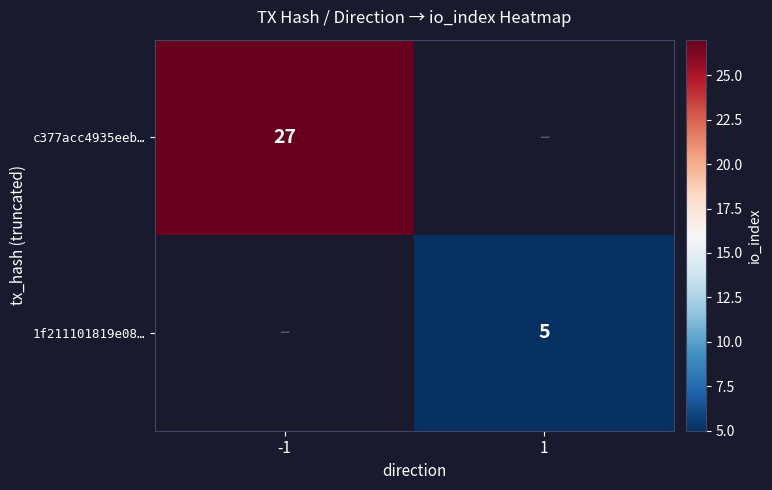

The 1f211101819e08… series shows 8 at 1. True or false?

False